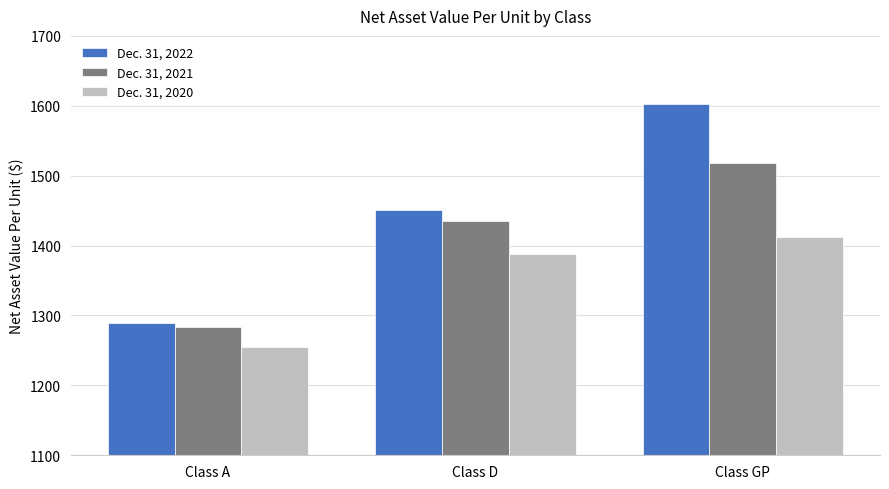

Count the number of categories in the chart.

3